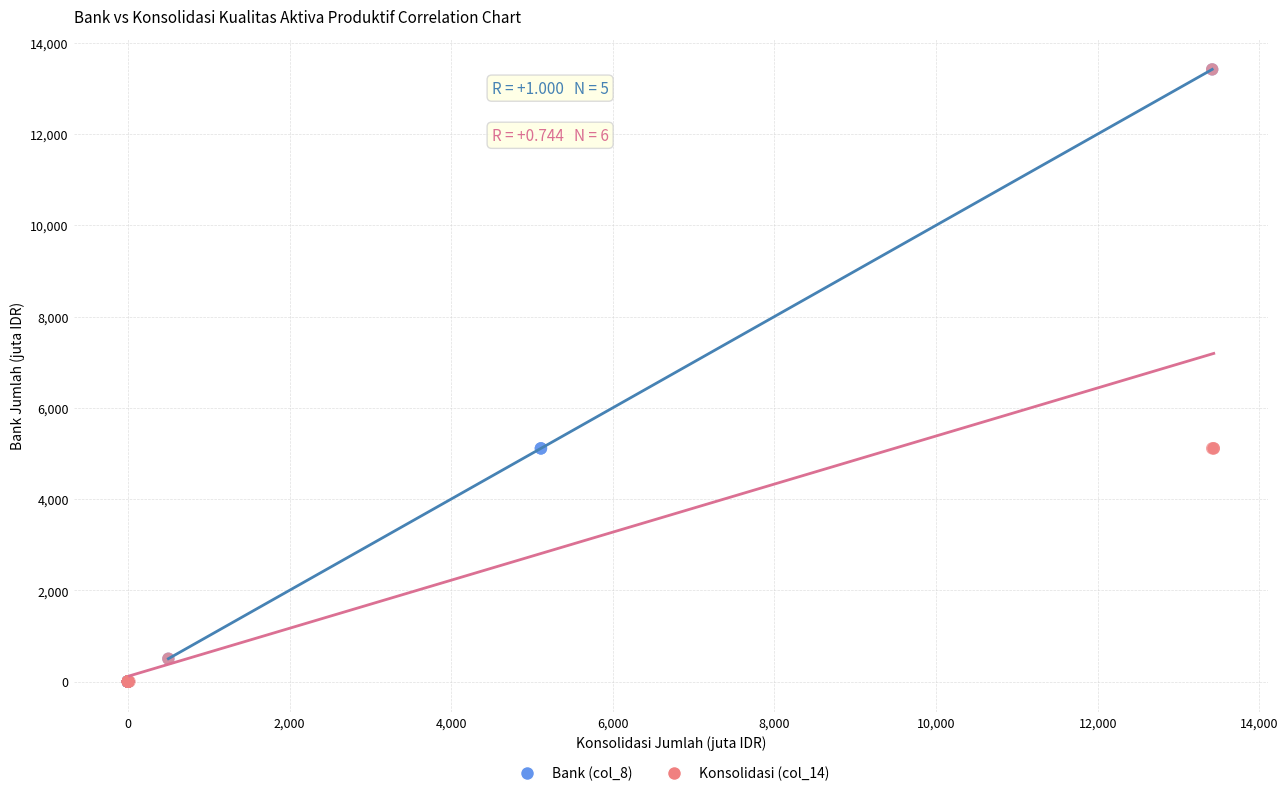

What are all the series names shown in the legend?

Bank (col_8), Konsolidasi (col_14)